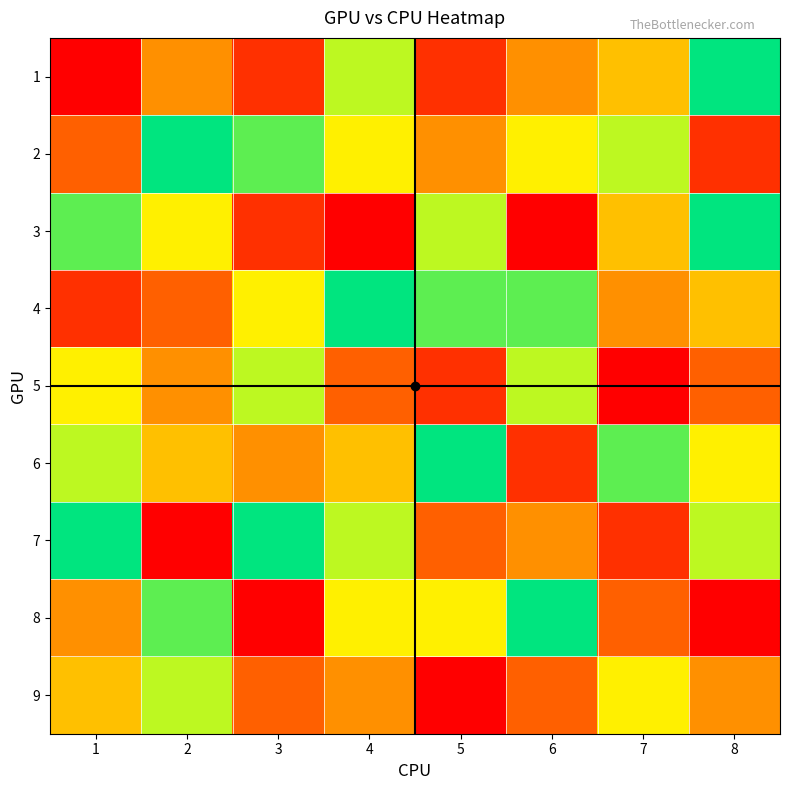

At how many categories does at least one series exceed 7?

8